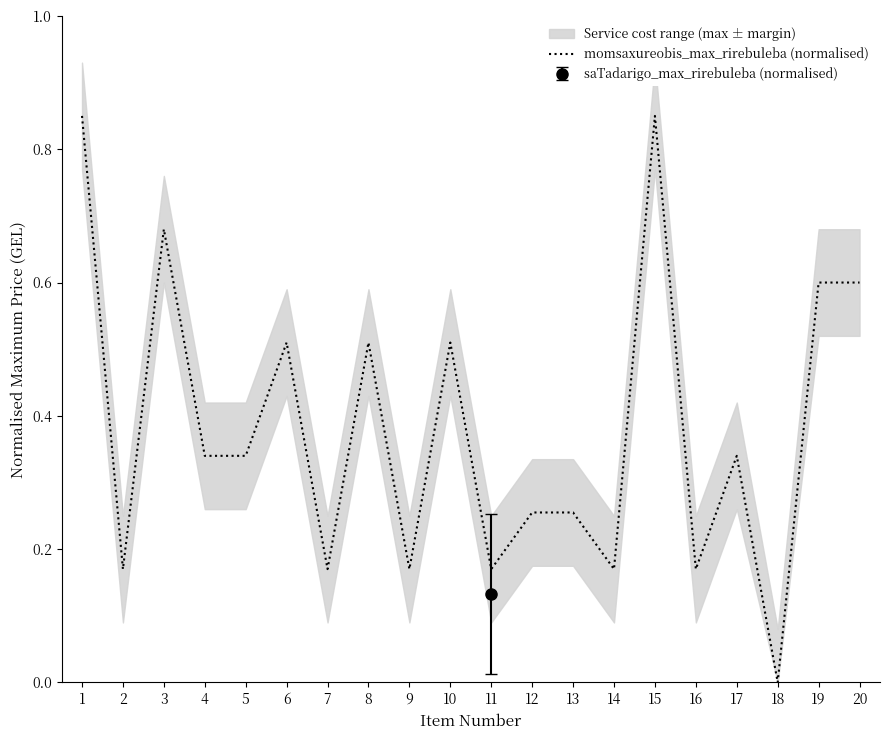

Is this an area chart (filled region under the line)?

No